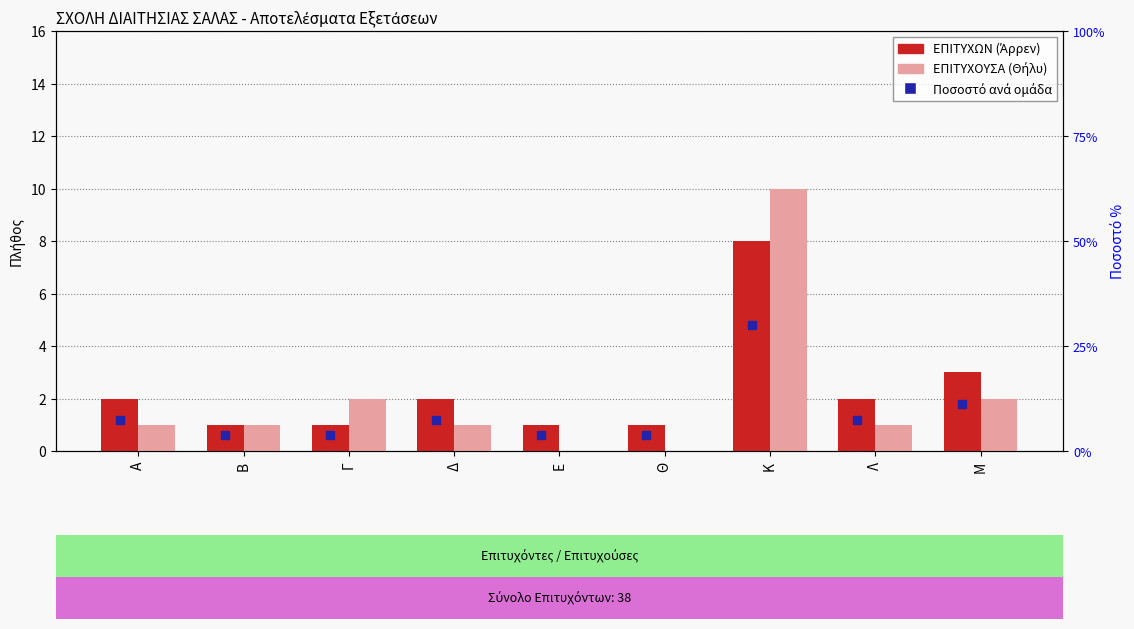

True or false: ΕΠΙΤΥΧΩΝ has a value of 3 at Μ.

True